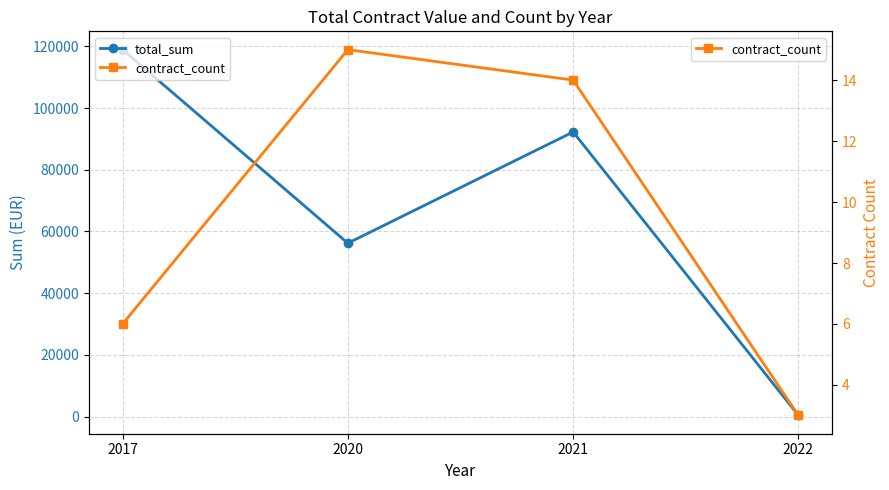

How many lines are shown in the chart?

2